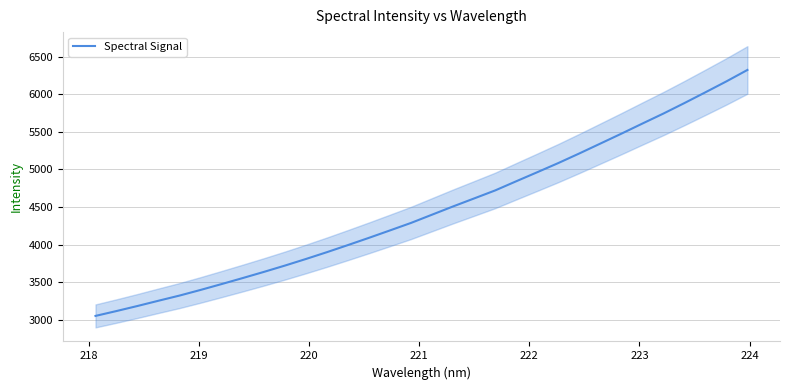

What is the maximum value for Spectral Signal?

6322.8